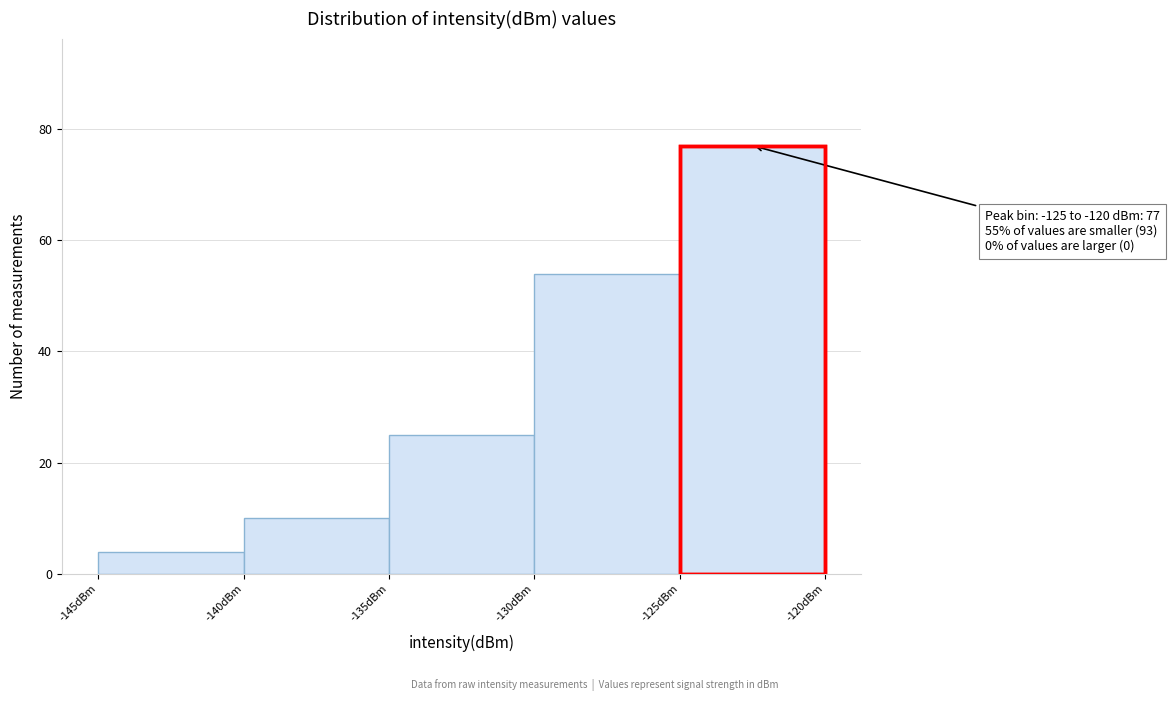

Which range on the x-axis has the tallest bar?

-125 to -120